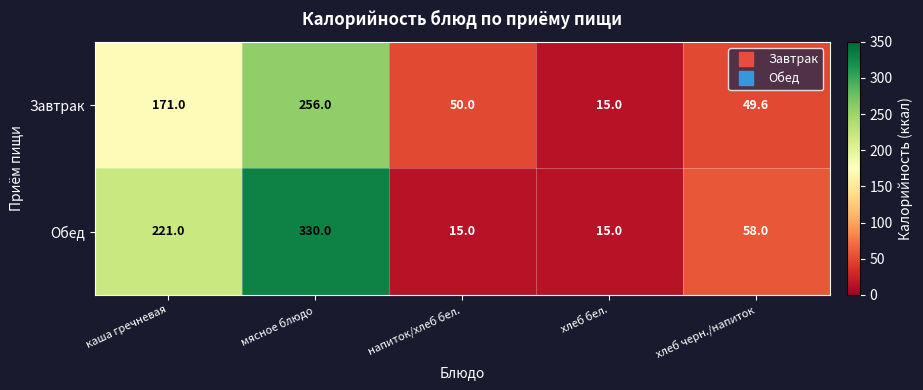

At how many categories does at least one series exceed 171?

2